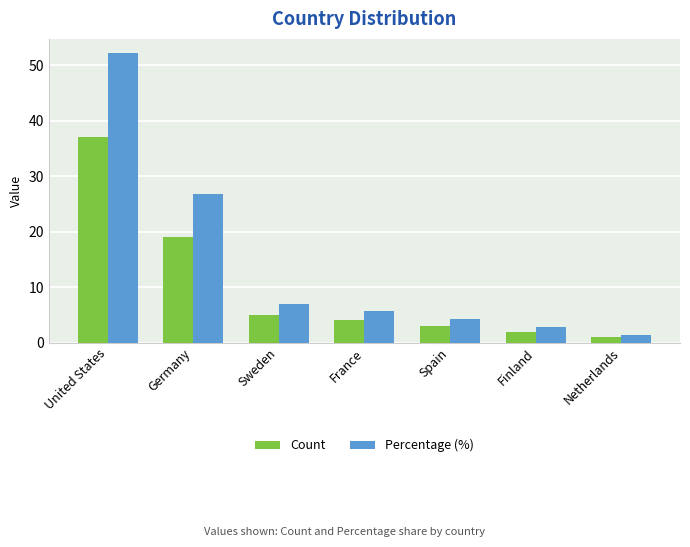

The Percentage (%) series shows 3.5 at Sweden. True or false?

False